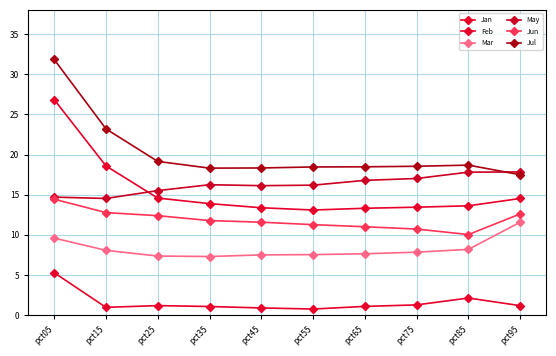

Which has a higher value, pct45 or pct95?

pct95